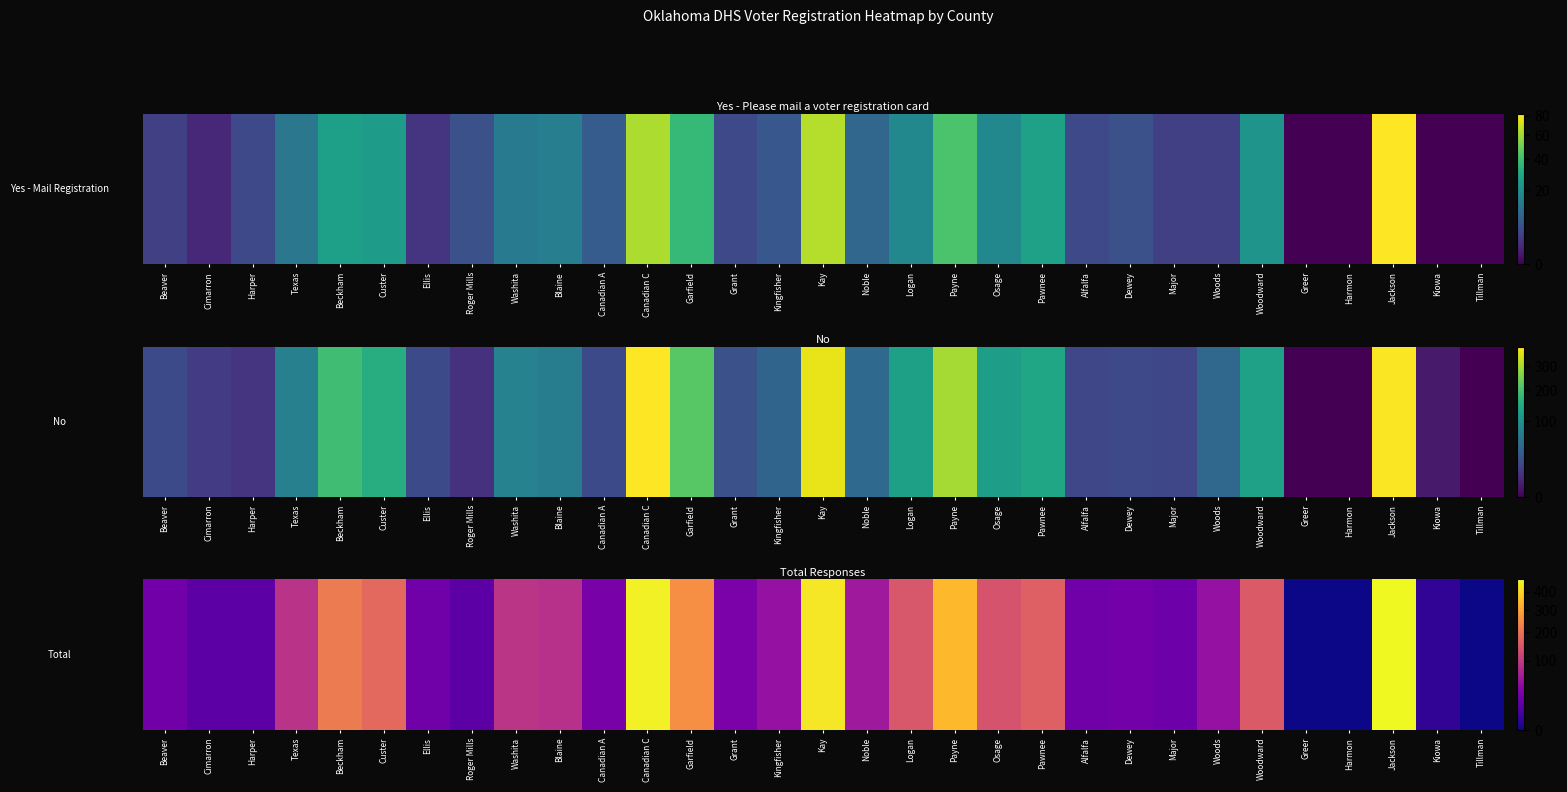

How many positive values are there?

28